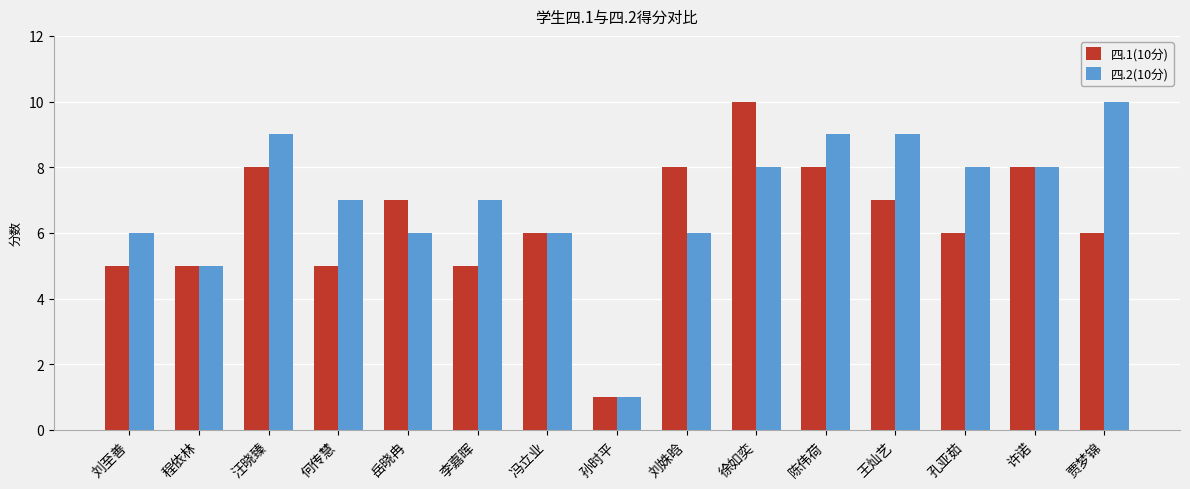

What are all the series names shown in the legend?

四.1(10分), 四.2(10分)